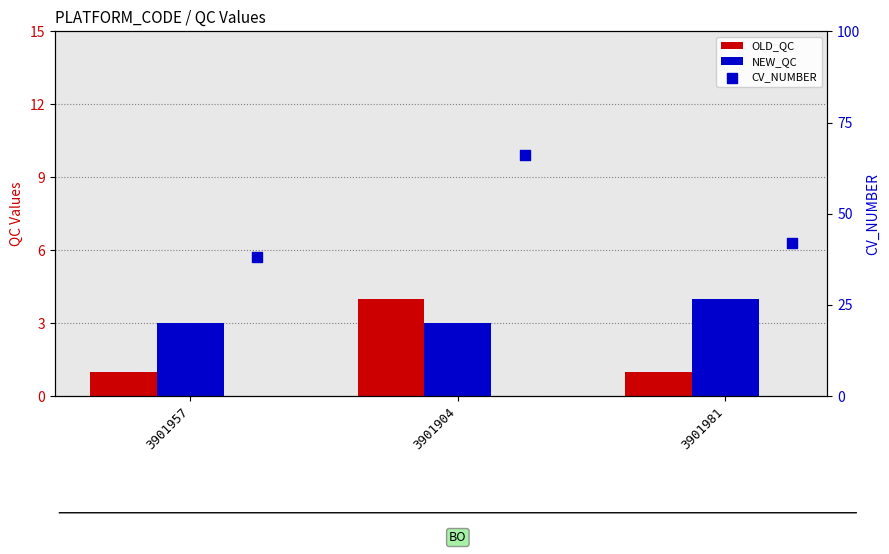

Which series has the largest total across all categories?

CV_NUMBER